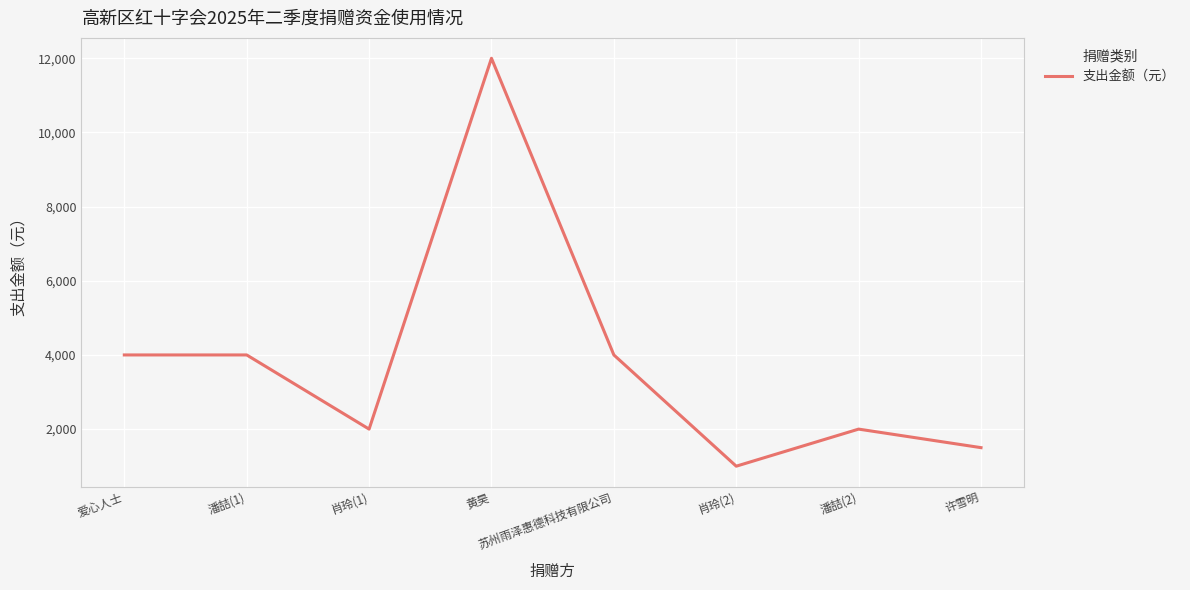

What is the minimum value shown in the chart?

1000